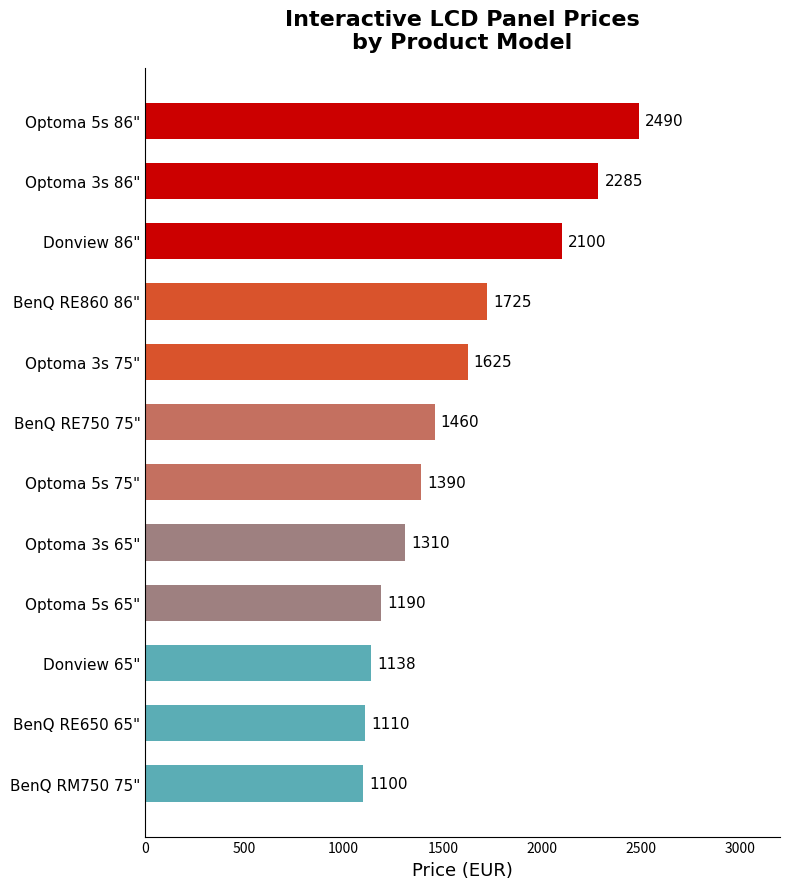

What is the greatest value displayed?

2490.0